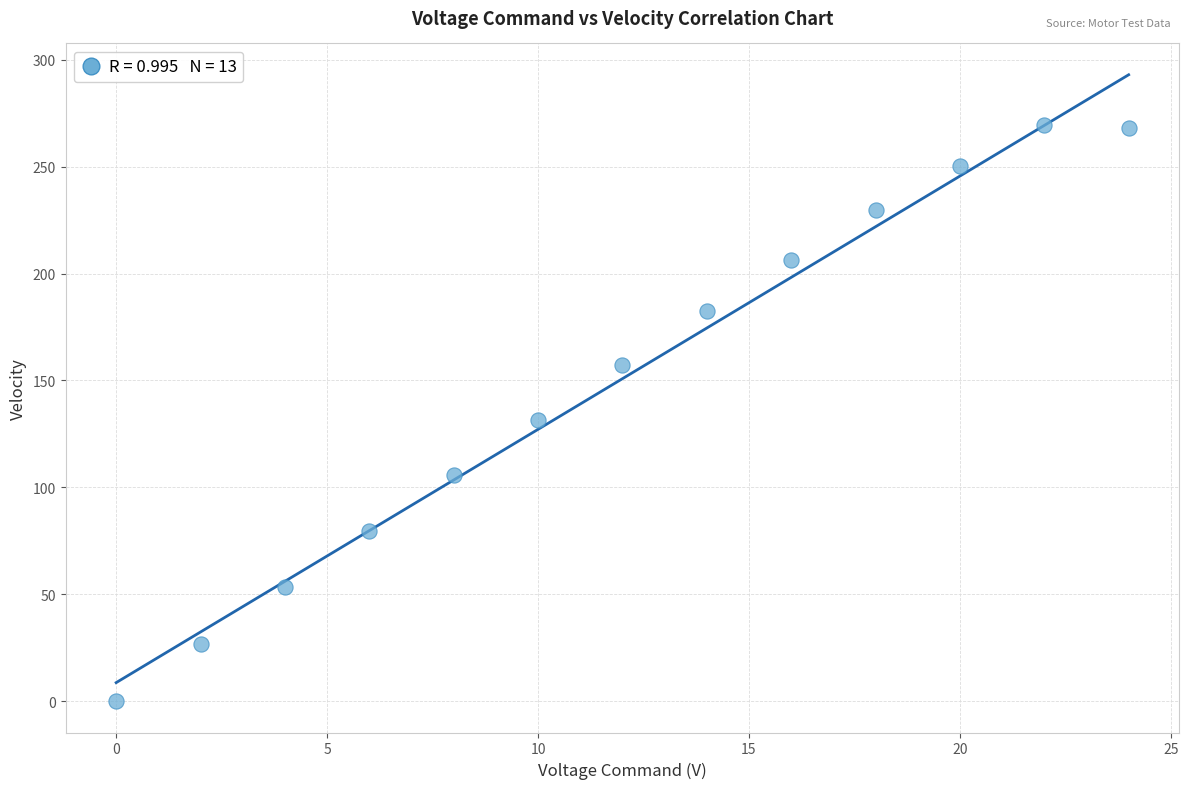

What is the range of X values (max minus min)?

24.0